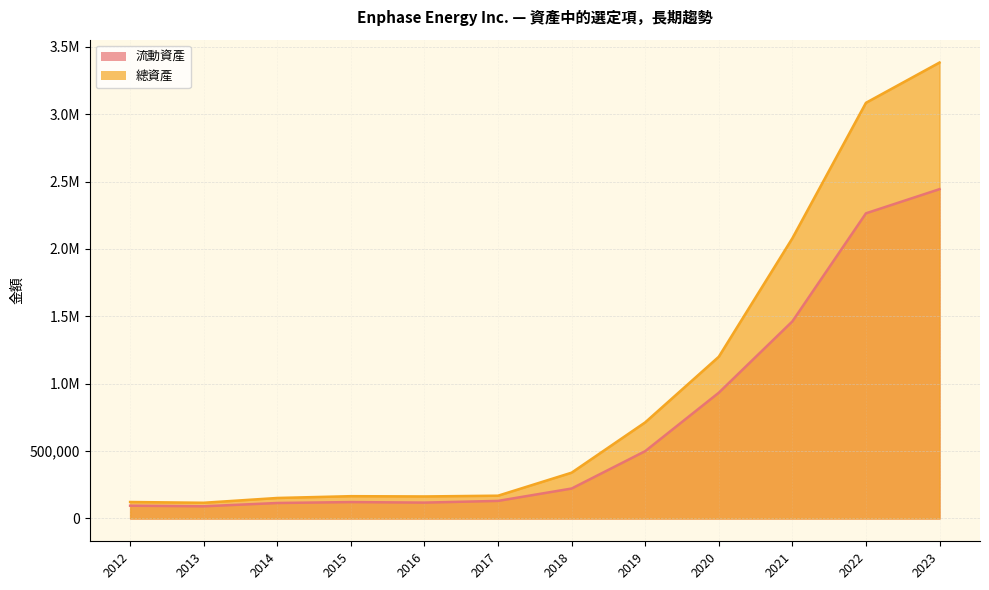

True or false: 流動資產 and 總資產 intersect in this chart.

False